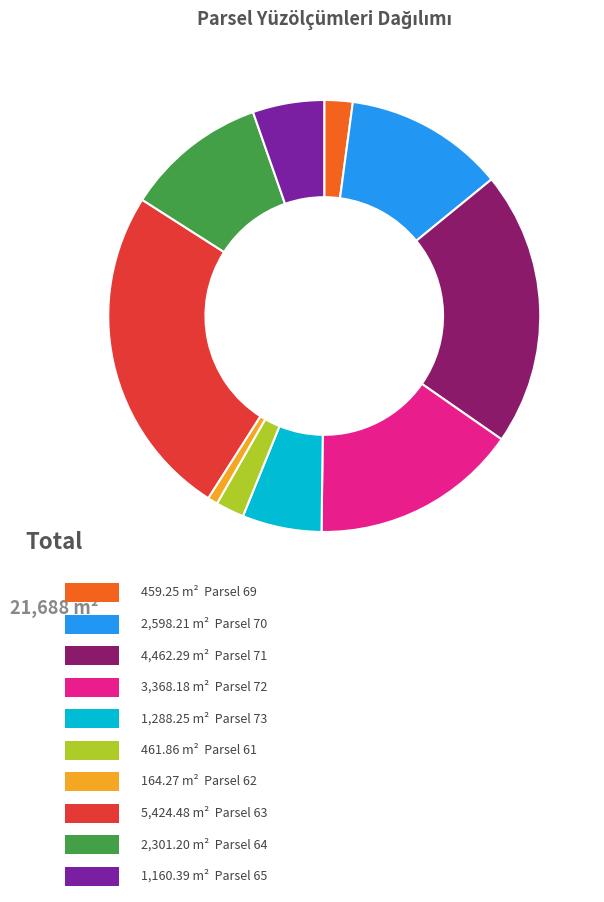

How many slices are in this pie chart?

10